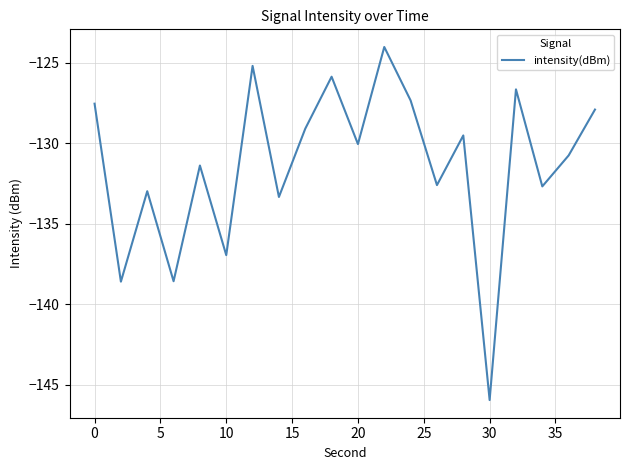

Is this an area chart (filled region under the line)?

No